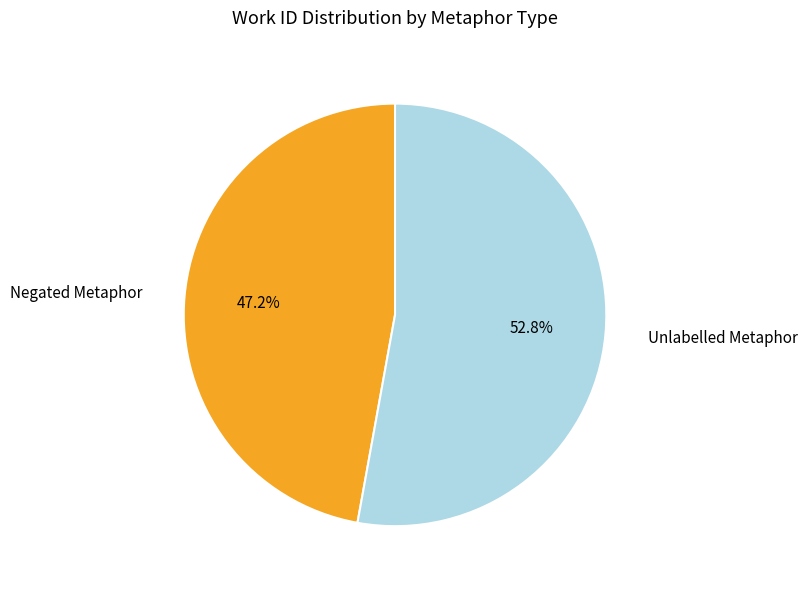

Rank the categories by value from lowest to highest.

Negated Metaphor, Unlabelled Metaphor